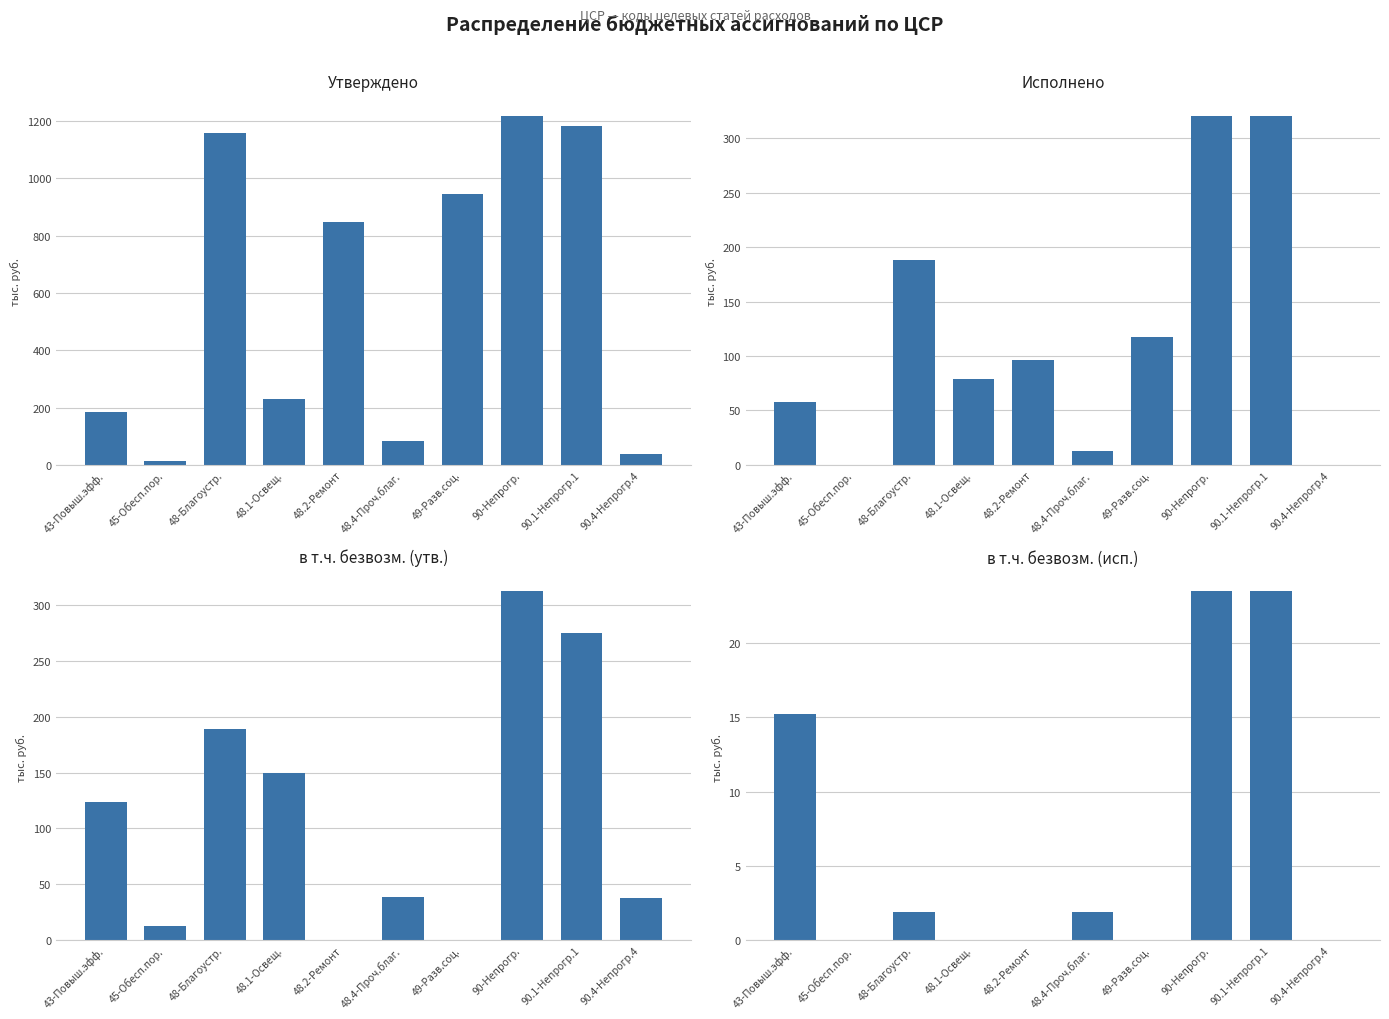

Reading right to left, list all the values displayed in this chart.

Утверждено: 90.4-Непрогр.4=38.0	90.1-Непрогр.1=1181.4	90-Непрогр.=1219.4	49-Разв.соц.=944.8	48.4-Проч.благ.=83.0	48.2-Ремонт=847.0	48.1-Освещ.=228.9	48-Благоустр.=1158.9	45-Обесп.пор.=13.0	43-Повыш.эфф.=185.4
Исполнено: 90.4-Непрогр.4=0.0	90.1-Непрогр.1=320.8	90-Непрогр.=320.8	49-Разв.соц.=117.3	48.4-Проч.благ.=13.1	48.2-Ремонт=96.5	48.1-Освещ.=78.9	48-Благоустр.=188.5	45-Обесп.пор.=0.0	43-Повыш.эфф.=57.3
в т.ч. безвозм. (утв.): 90.4-Непрогр.4=38.0	90.1-Непрогр.1=274.5	90-Непрогр.=312.5	49-Разв.соц.=0.0	48.4-Проч.благ.=39.0	48.2-Ремонт=0.0	48.1-Освещ.=150.0	48-Благоустр.=189.0	45-Обесп.пор.=13.0	43-Повыш.эфф.=124.0
в т.ч. безвозм. (исп.): 90.4-Непрогр.4=0.0	90.1-Непрогр.1=23.5	90-Непрогр.=23.5	49-Разв.соц.=0.0	48.4-Проч.благ.=1.9	48.2-Ремонт=0.0	48.1-Освещ.=0.0	48-Благоустр.=1.9	45-Обесп.пор.=0.0	43-Повыш.эфф.=15.2